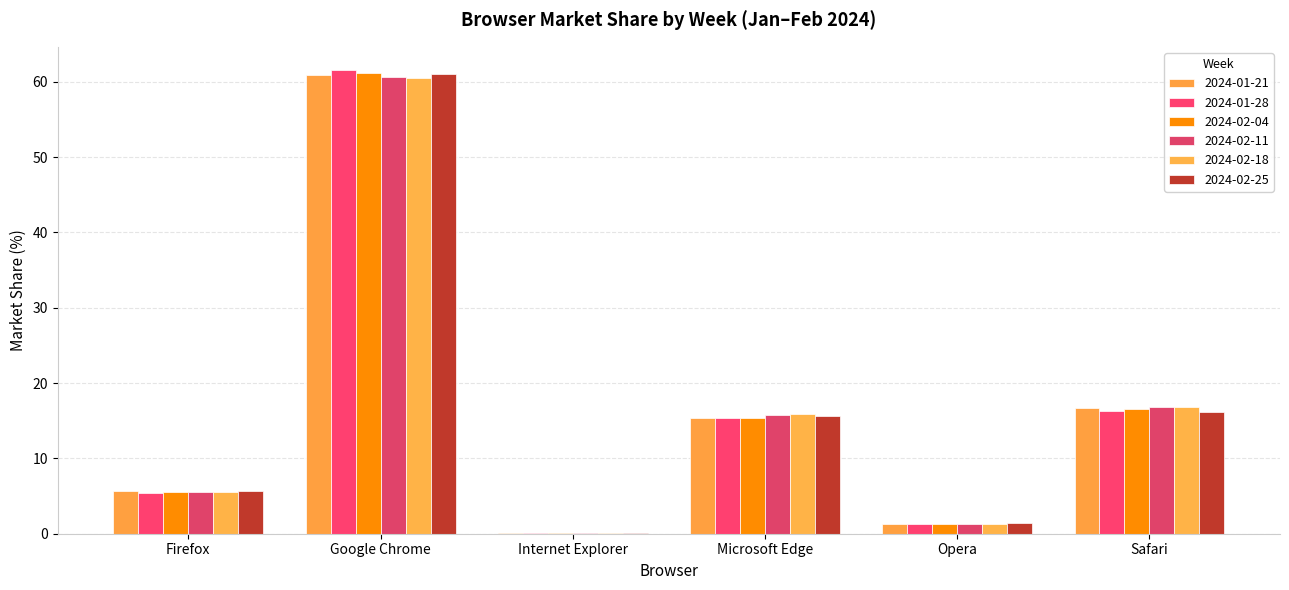

The value of 2024-02-18 at Safari is 8.4. True or false?

False